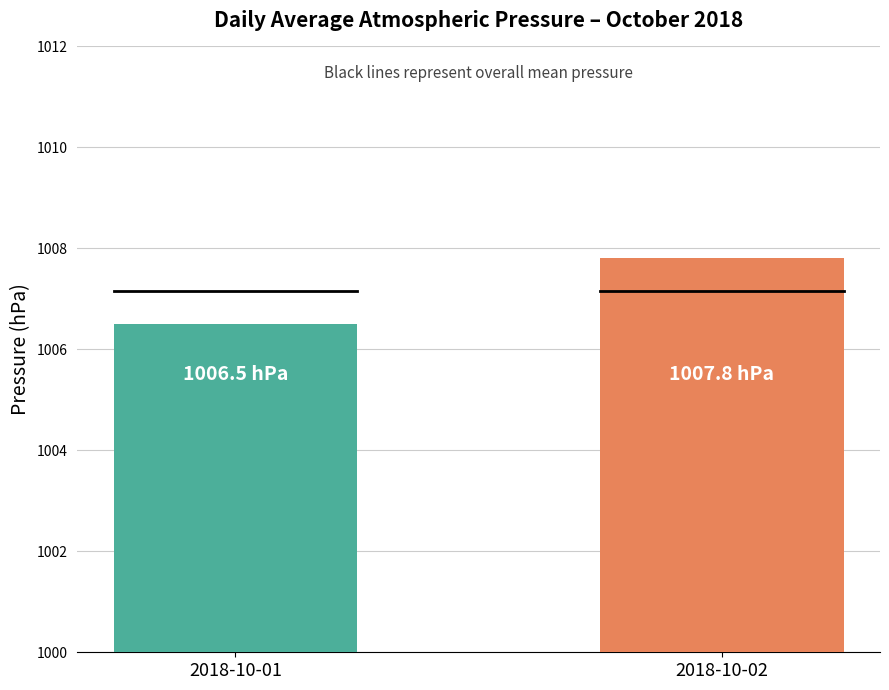

The value at 2018-10-01 is 422.5. True or false?

False